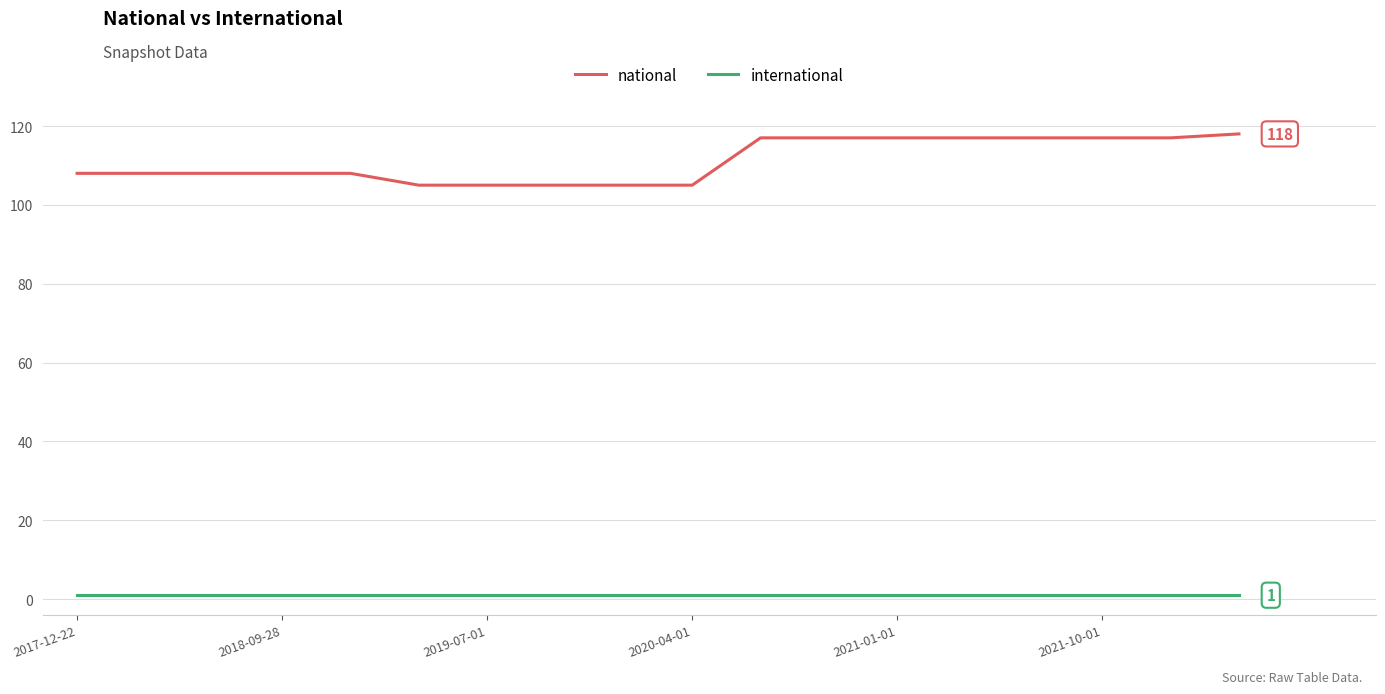

Rank the series by their average value, from lowest to highest.

international, national